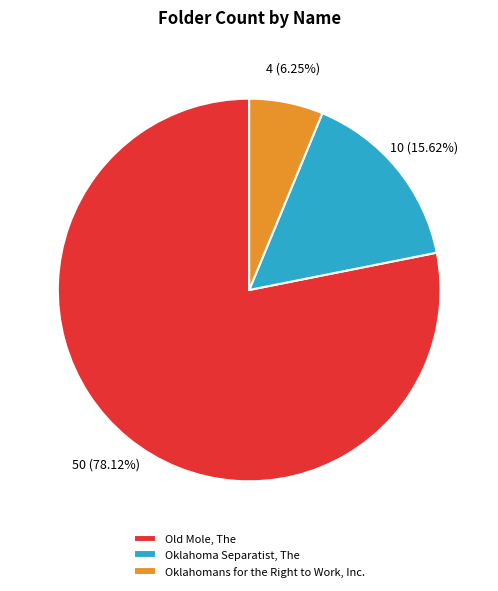

To the nearest percent, what is the average slice percentage?

33%